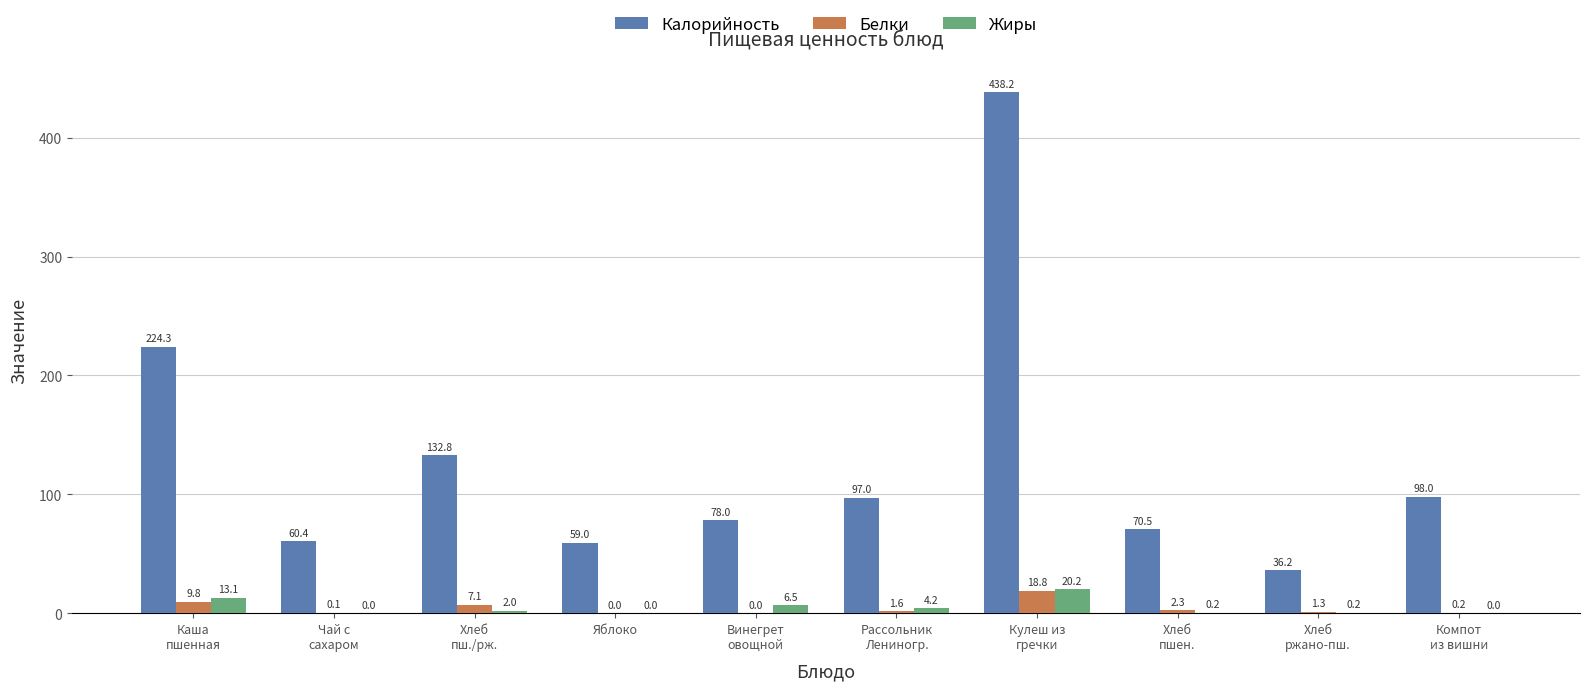

What is the sum of all Белки values?

41.2